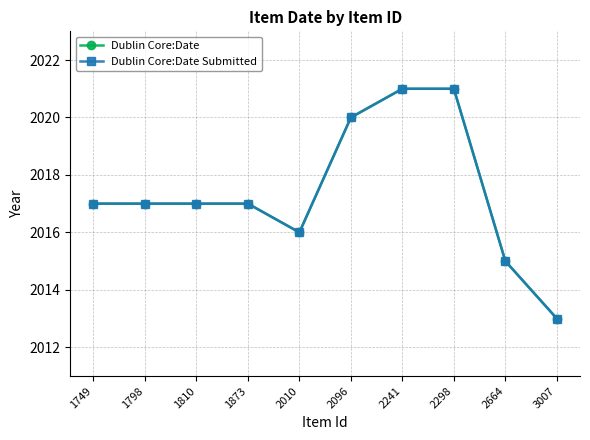

True or false: Dublin Core:Date Submitted and Dublin Core:Date intersect in this chart.

False